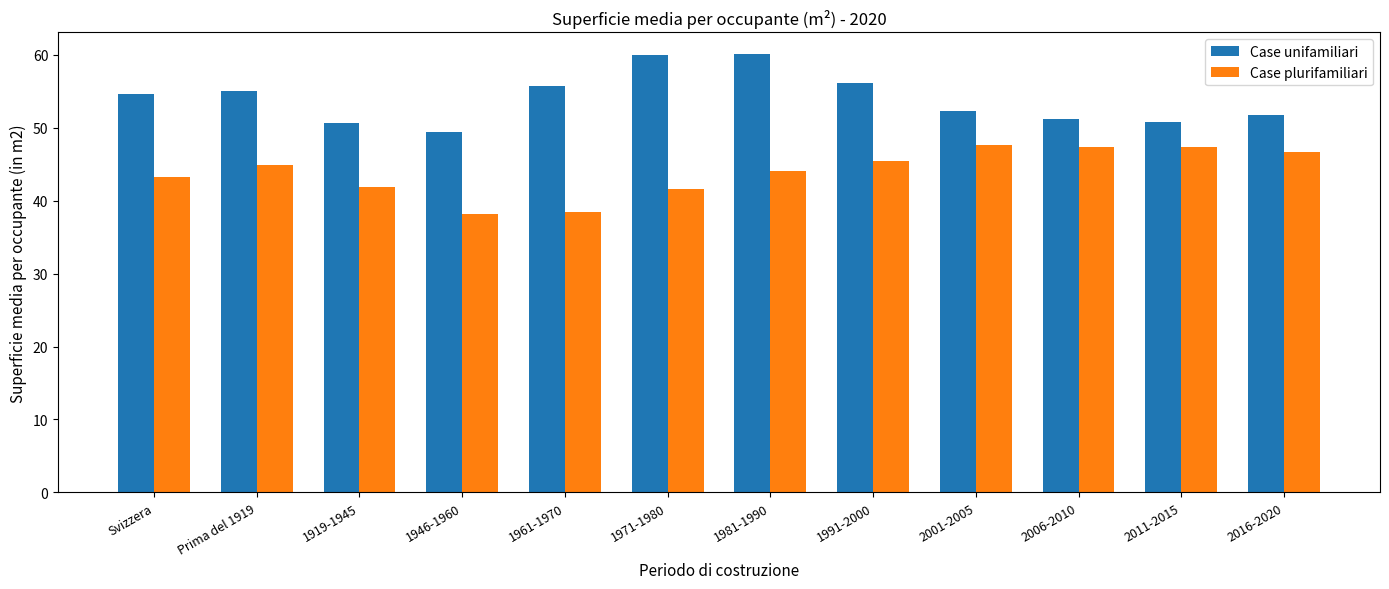

What is the label of the 10th bar from the left?

2006-2010